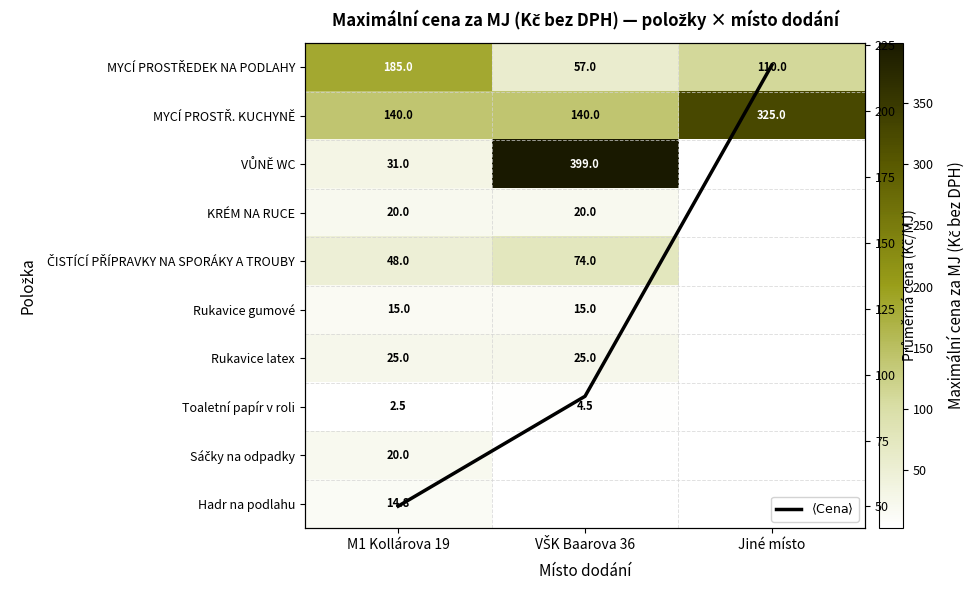

Between M1 Kollárova 19 and VŠK Baarova 36, which is larger?

M1 Kollárova 19